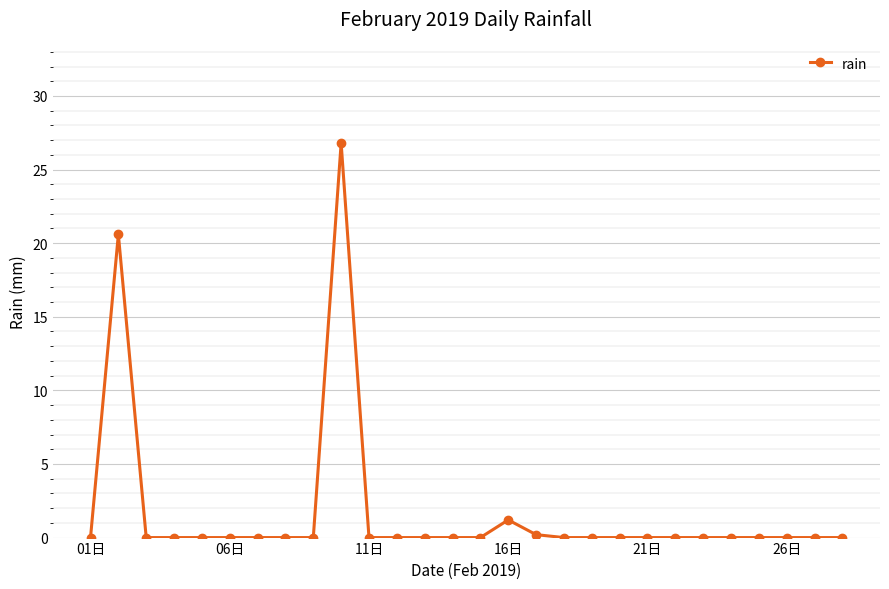

What is the maximum value shown in the chart?

26.8